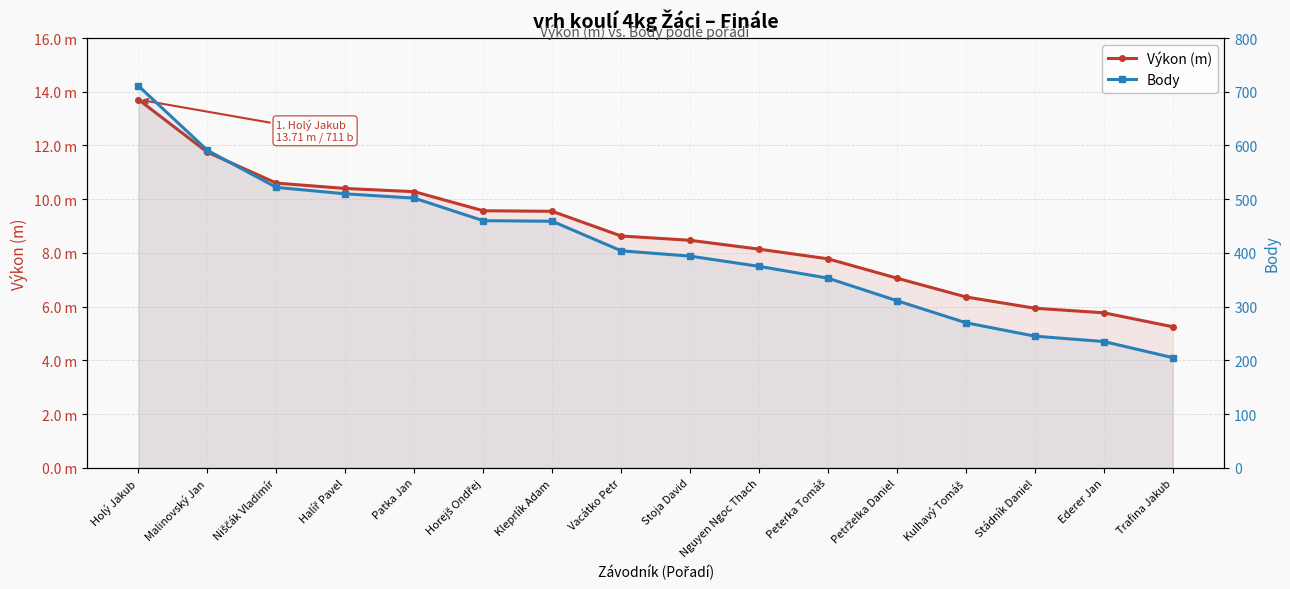

Reading right to left, what are all the values shown in this chart?

Výkon (m): 5.2	5.8	5.9	6.4	7.1	7.8	8.1	8.5	8.6	9.6	9.6	10.3	10.4	10.6	11.8	13.7
Body: 205.0	235.0	245.0	270.0	311.0	353.0	375.0	394.0	404.0	459.0	460.0	502.0	510.0	522.0	591.0	711.0